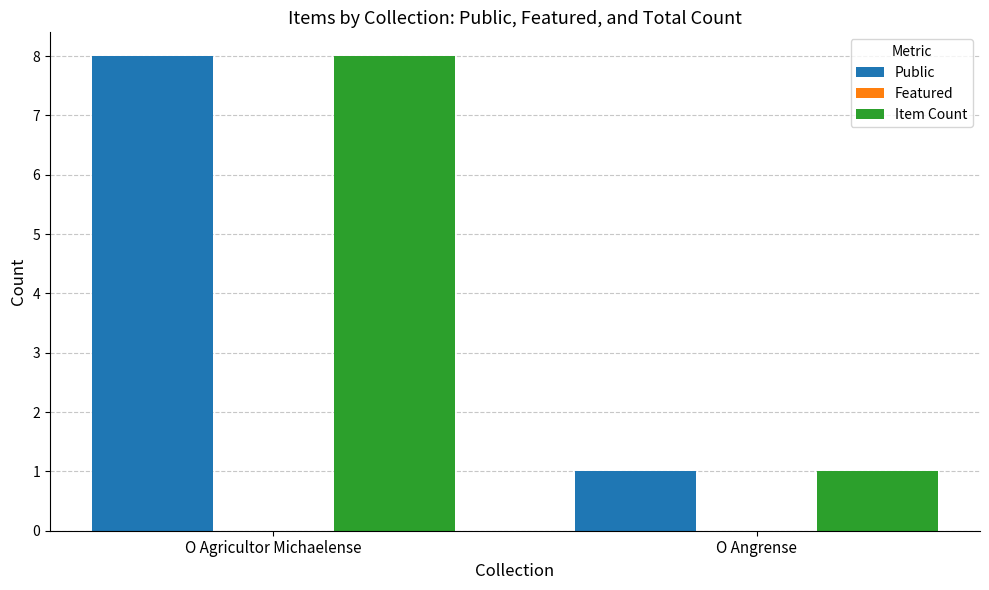

What is the difference between the maximum and minimum values in the Public series?

7